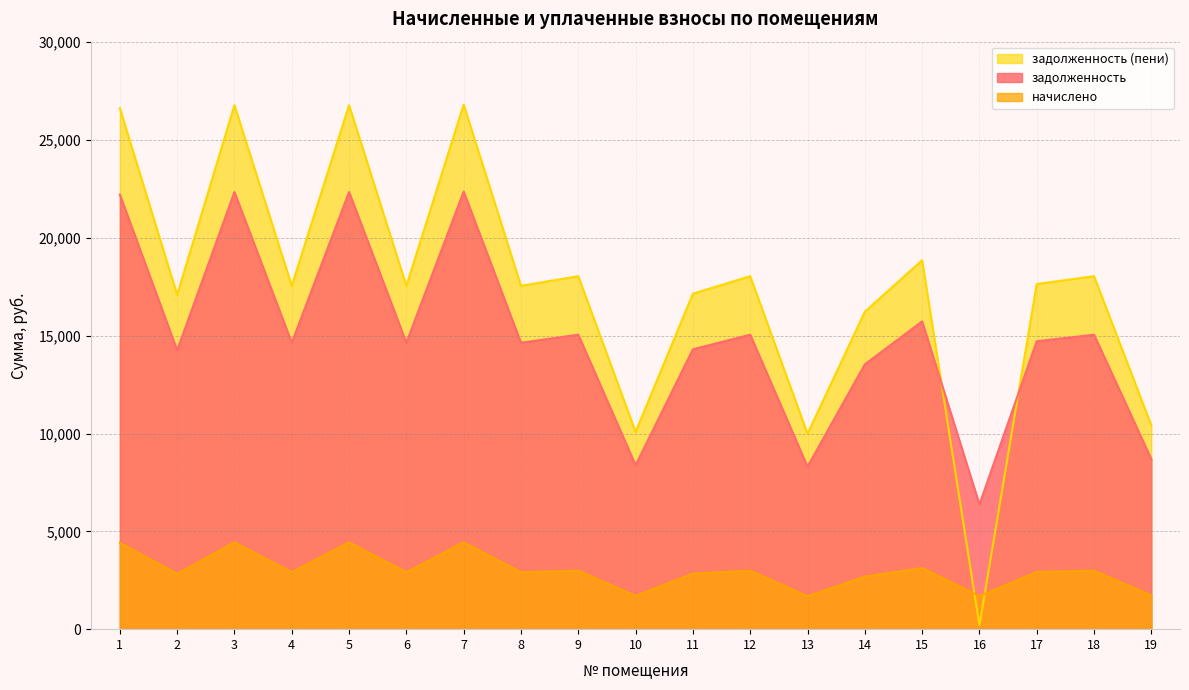

Reading left to right, what are all the values shown in this chart?

задолженность: 22213.2	14252.4	22341.6	14637.6	22341.6	14637.6	22364.9	14637.6	15048.5	8378.3	14303.8	15048.5	8302.8	13533.4	15729.0	6375.8	14714.6	15048.5	8685.0
начислено: 4414.1	2832.2	4439.6	2908.7	4439.6	2908.7	4444.2	2908.7	2990.3	1699.3	2842.4	2990.3	1684.0	2689.3	3125.6	1694.2	2924.0	2990.3	1725.8
задолженность (пени): 26627.3	17084.6	26781.2	17546.3	26781.2	17546.3	26809.1	17546.3	18038.8	10077.6	17146.1	18038.8	9986.8	16222.6	18854.6	188.9	17638.7	18038.8	10410.8